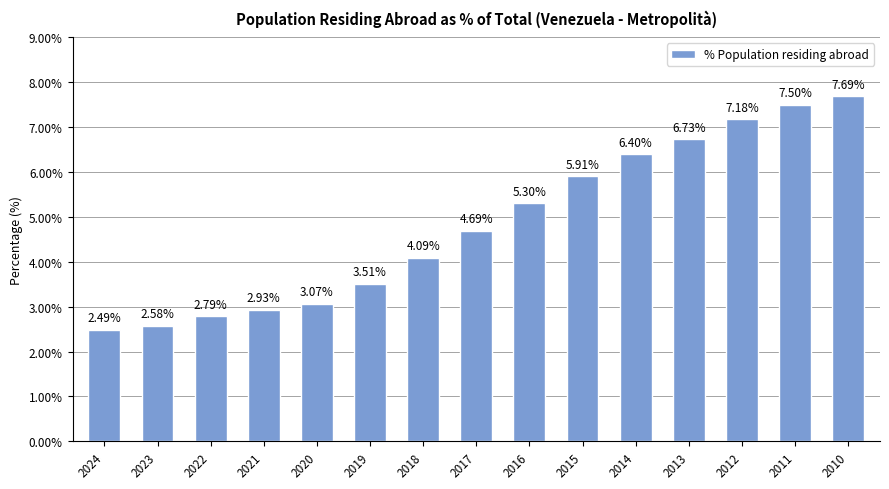

List the labels in order of value, largest first.

2010, 2011, 2012, 2013, 2014, 2015, 2016, 2017, 2018, 2019, 2020, 2021, 2022, 2023, 2024